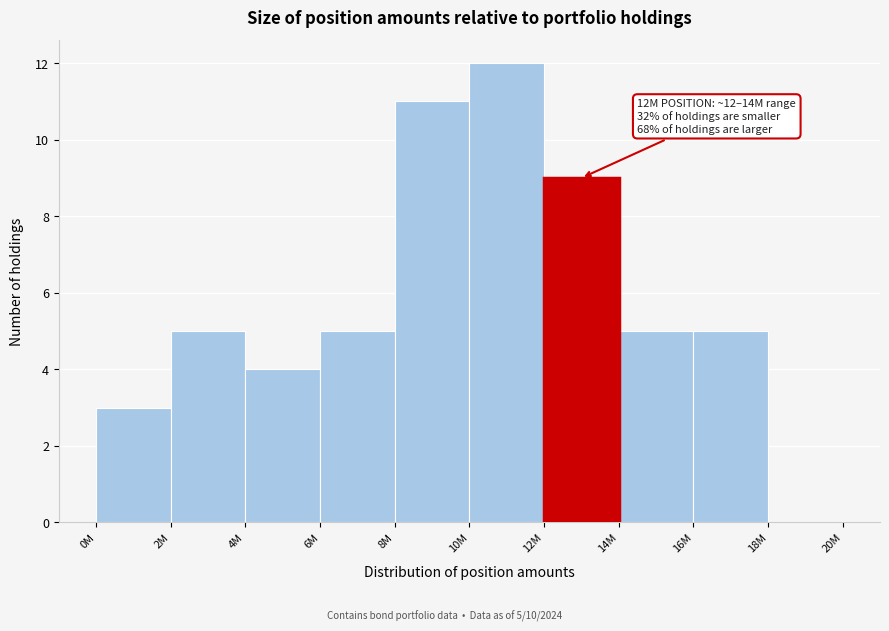

Reading left to right, transcribe all the data shown in this chart.

0M=3	2M=5	4M=4	6M=5	8M=11	10M=12	12M=9	14M=5	16M=5	18M=0